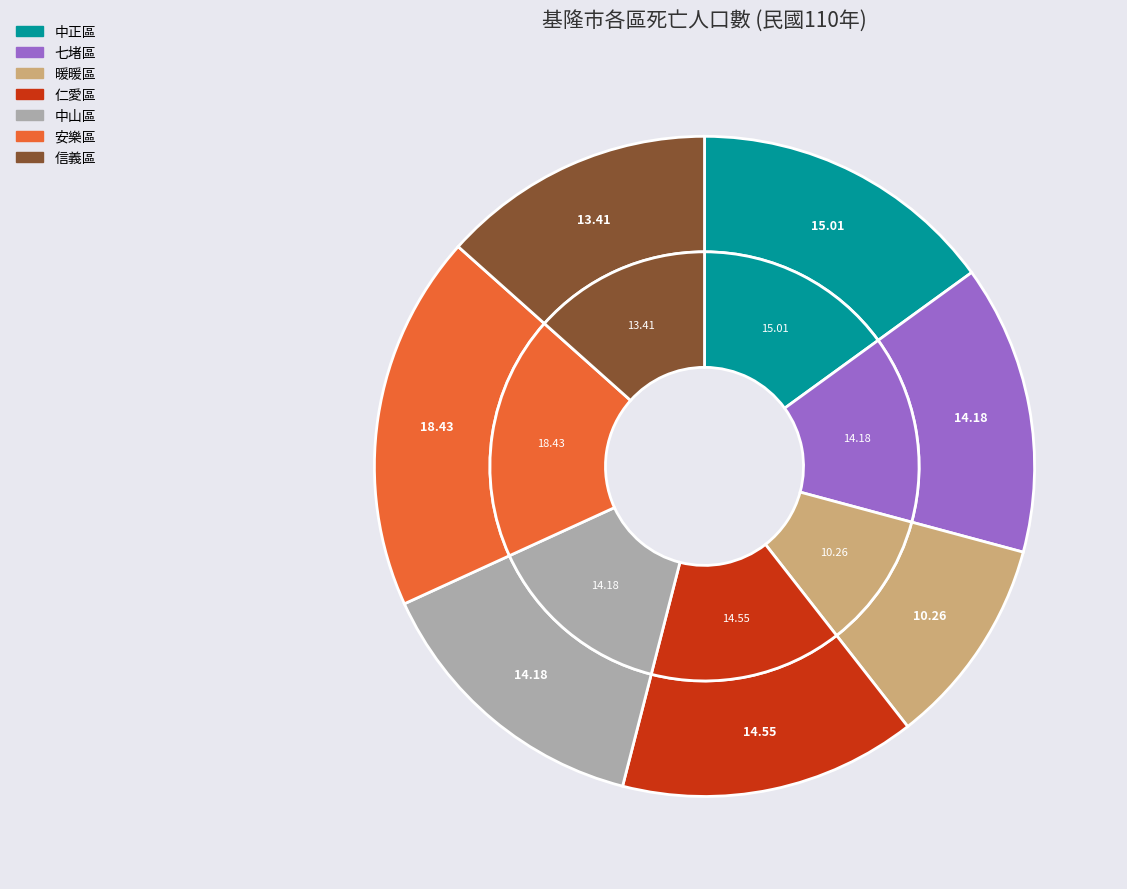

To the nearest percent, what is the average slice percentage?

14%